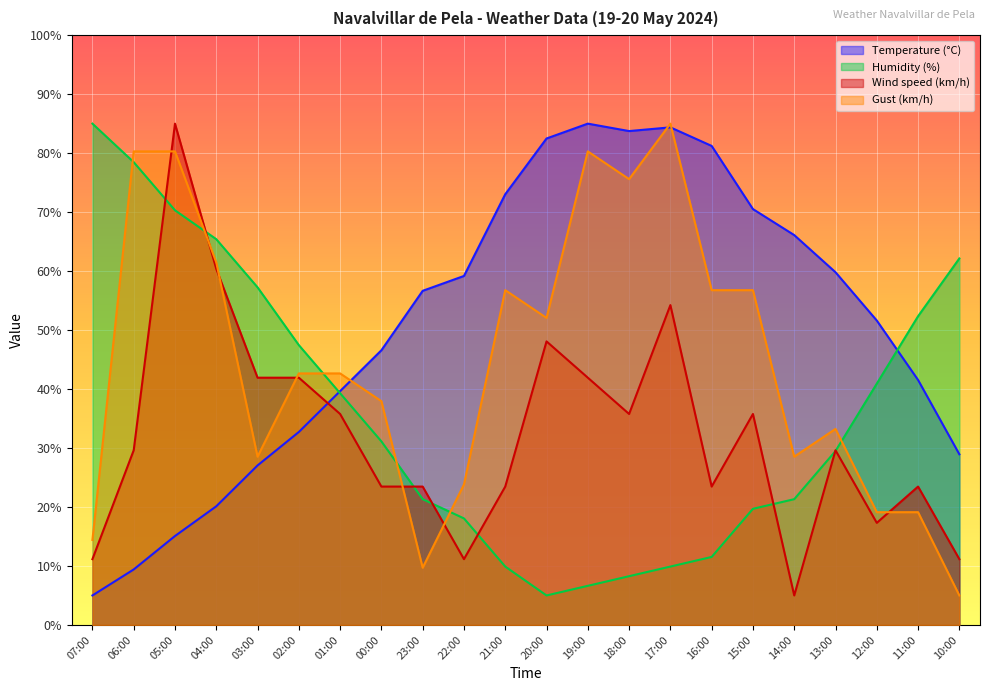

What is the average value of the Gust (km/h) series?

45.0